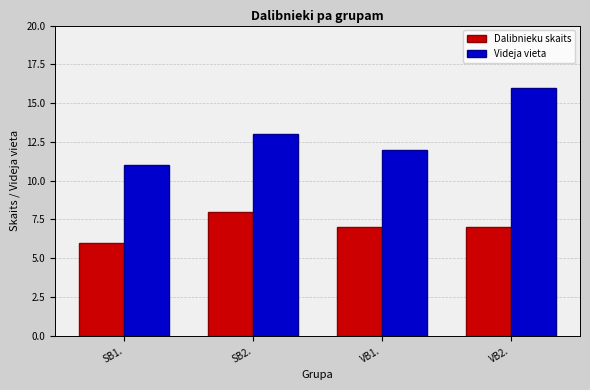

How many Videja vieta values are between 12 and 16?

3